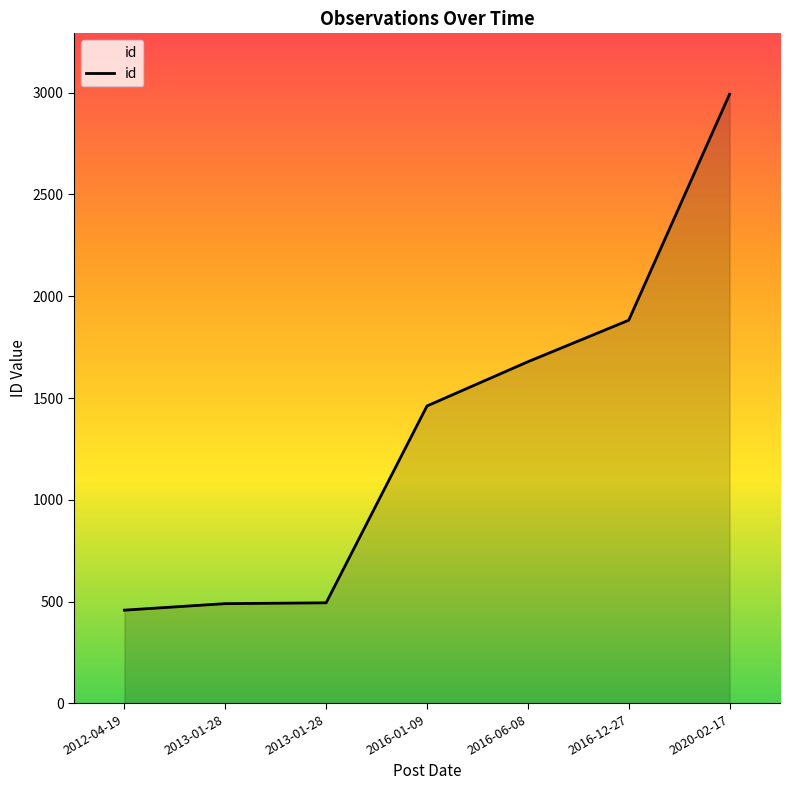

What is the change in value from 2016-06-08 to 2016-12-27?

+204